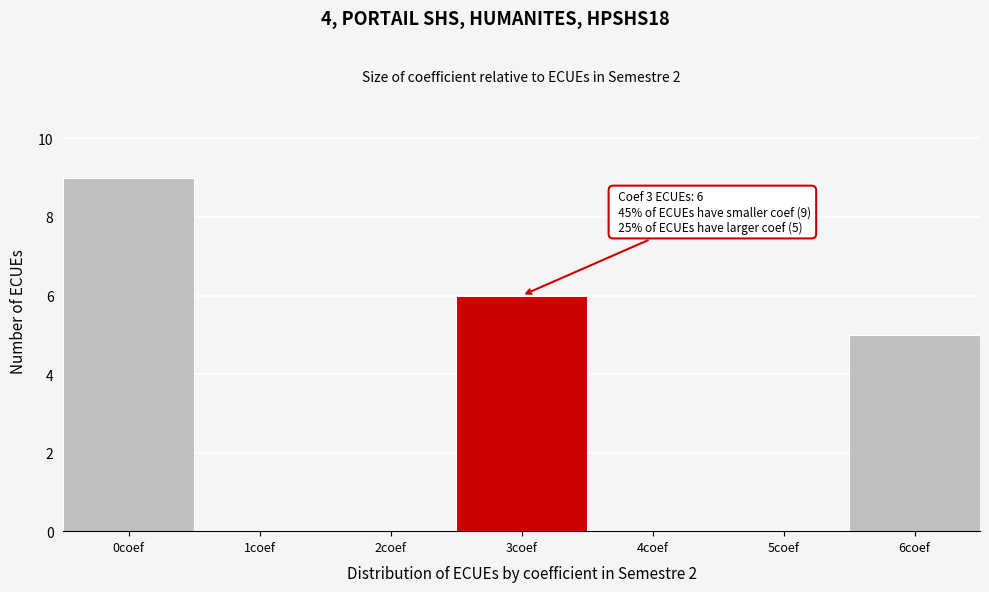

Reading left to right, transcribe all the data shown in this chart.

0coef=9	1coef=0	2coef=0	3coef=6	4coef=0	5coef=0	6coef=5